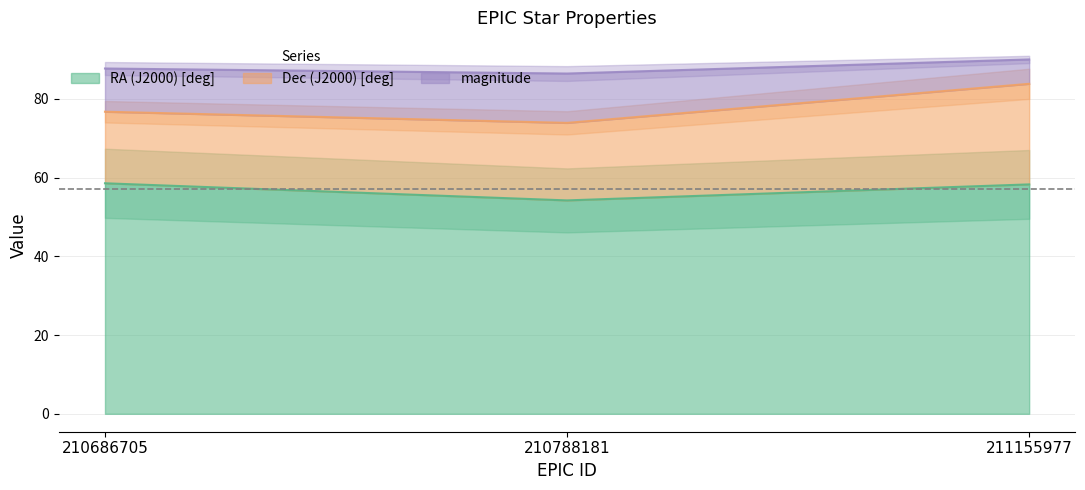

True or false: RA (J2000) [deg] has a value of 58.6 at 210686705.

True